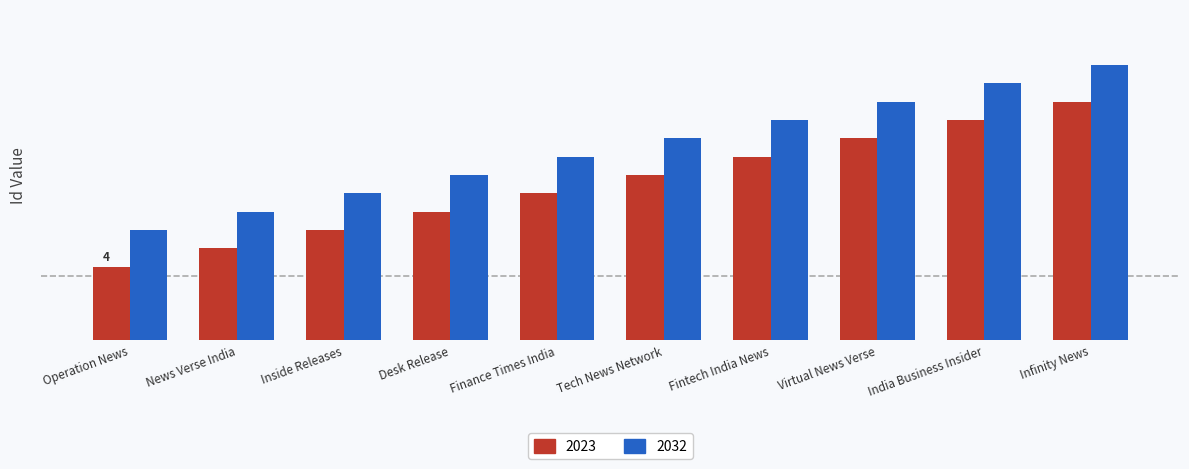

What are all the series names shown in the legend?

2023, 2032